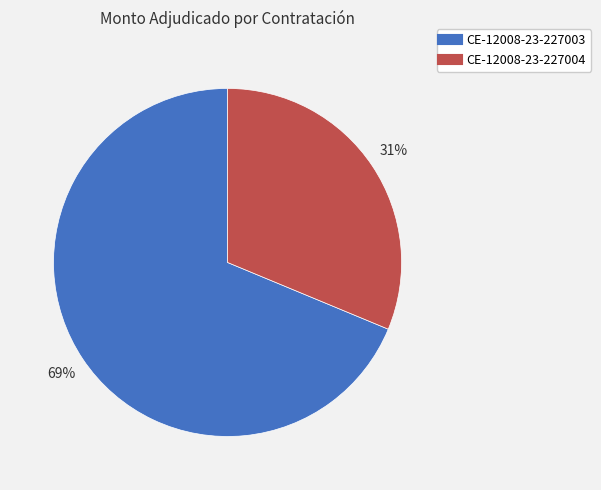

To the nearest percent, what is the average slice percentage?

50%